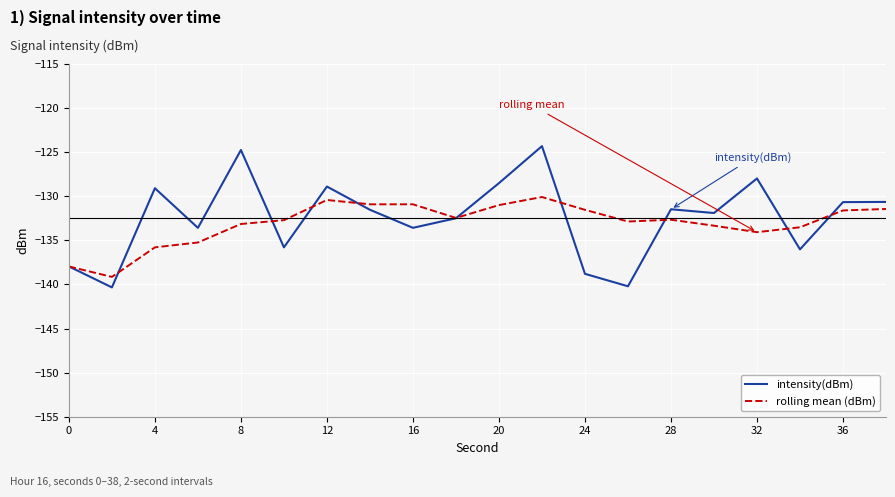

What is the smallest value displayed?

-140.3